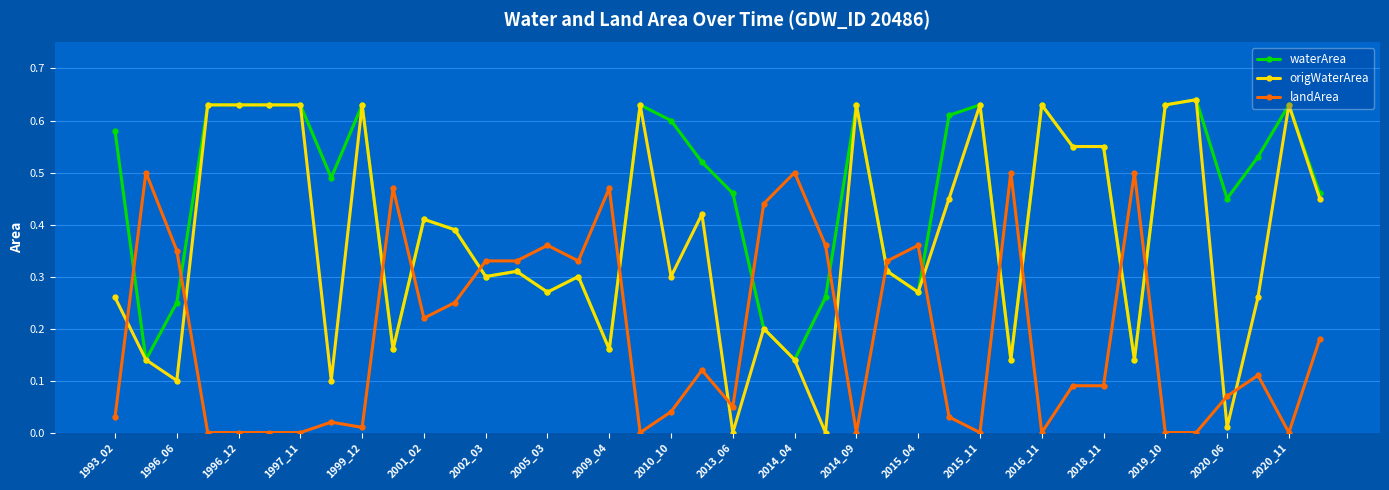

What is the sum of all landArea values?

7.4